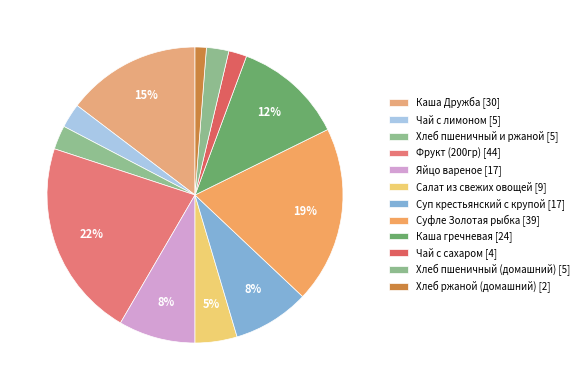

How many slices are in this pie chart?

12